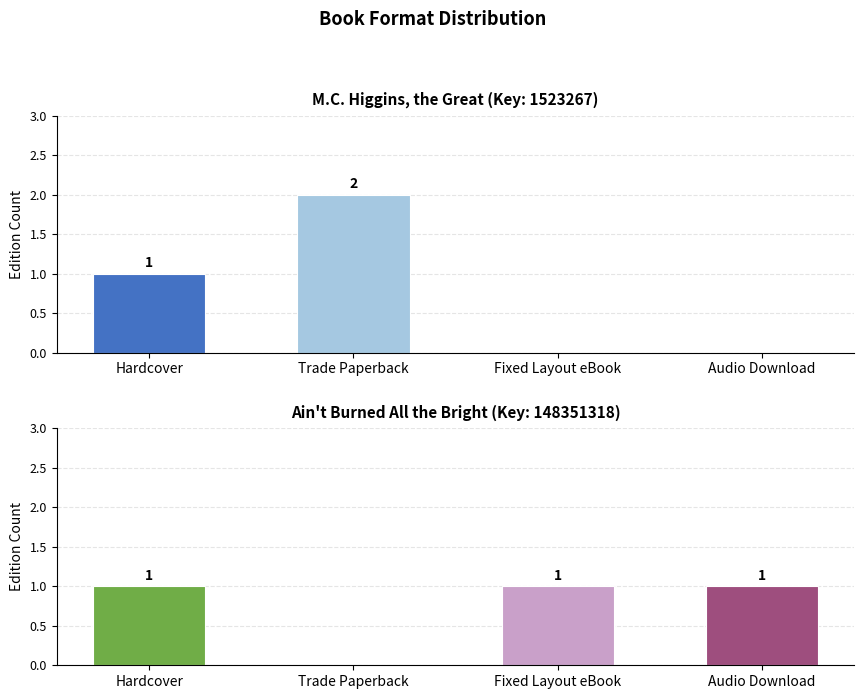

The M.C. Higgins, the Great series shows 2 at Trade Paperback. True or false?

True